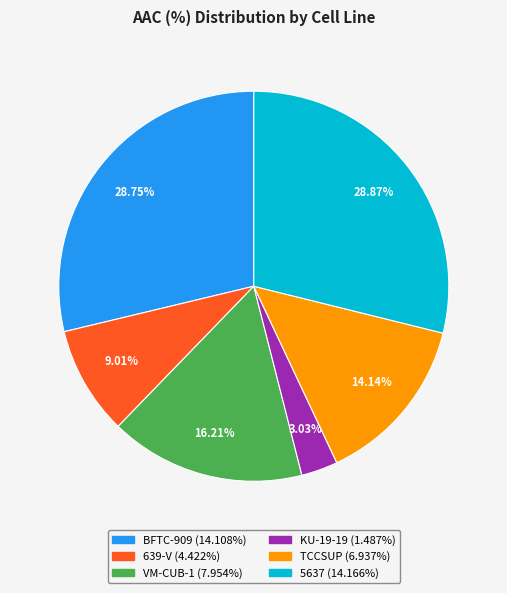

Combined, do 5637 and KU-19-19 account for over 50%?

No